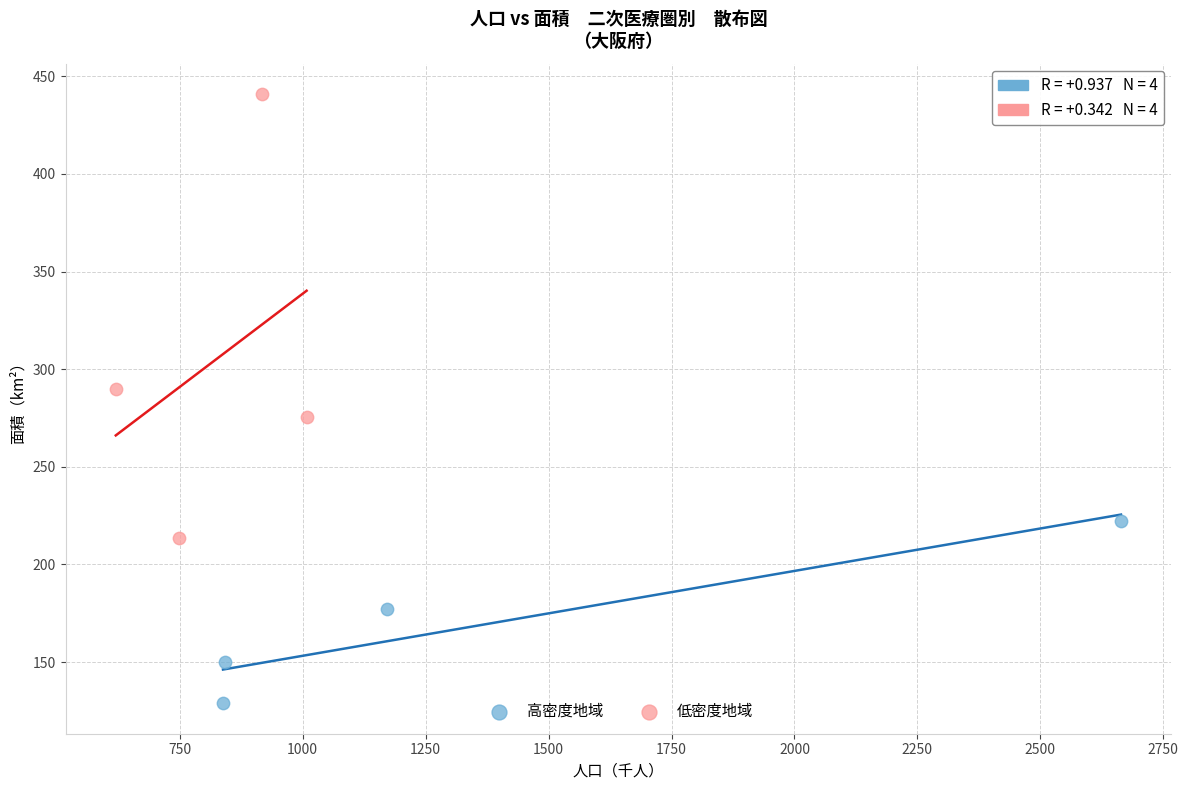

Which series reaches the maximum Y coordinate?

低密度地域